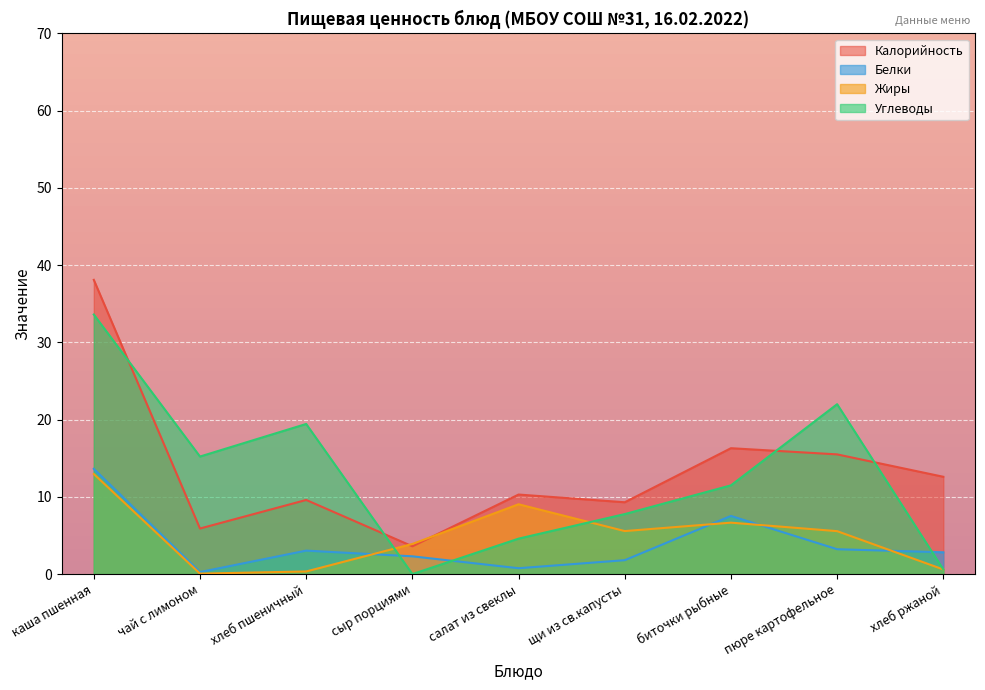

How many intersections are there between Калорийность and Жиры?

2